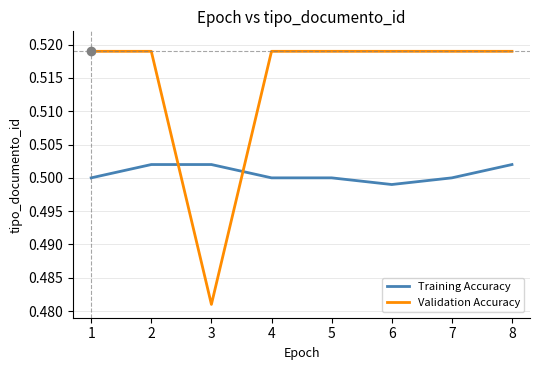

Is it true that Validation Accuracy equals 0.1 at 1?

False